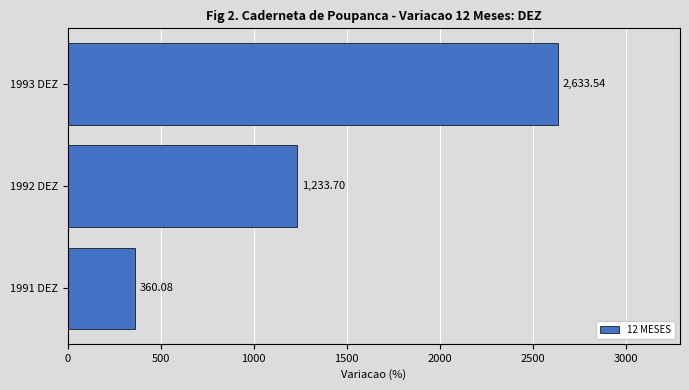

What is the sum of the values at 1993 DEZ and 1992 DEZ?

3867.2